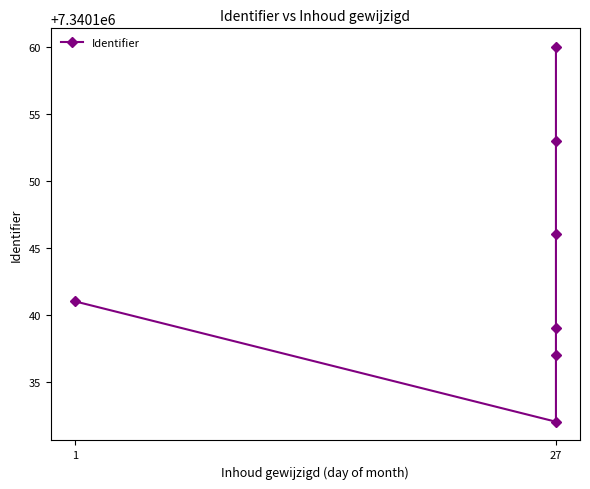

How many lines are shown in the chart?

1